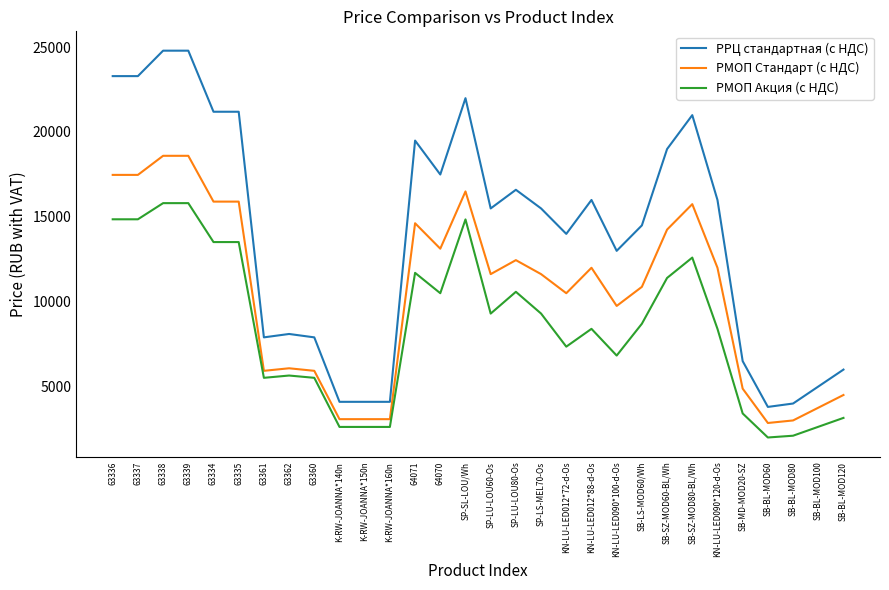

True or false: РМОП Акция (с НДС) and РРЦ стандартная (с НДС) intersect in this chart.

False